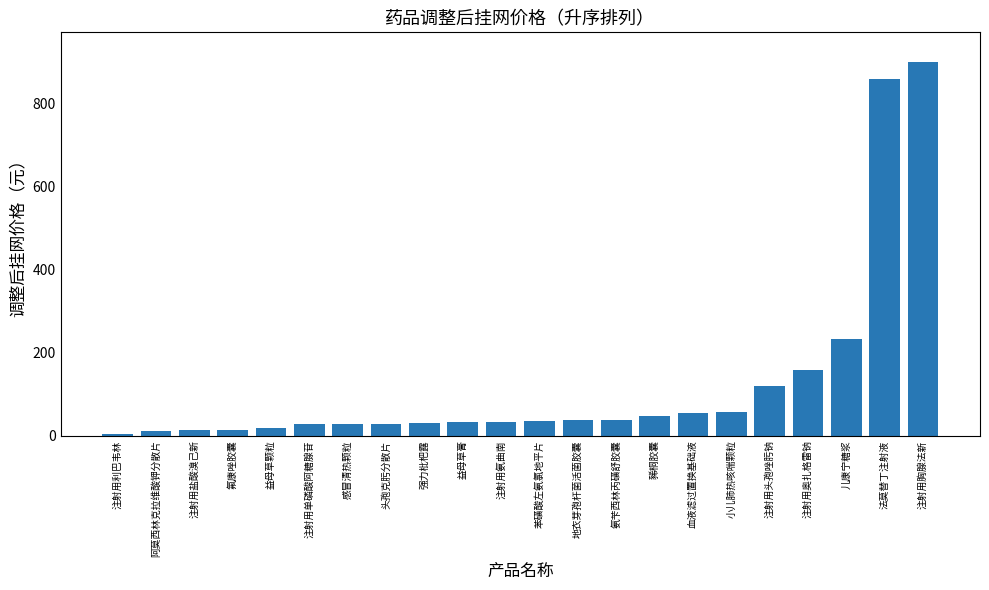

Is it true that the value at 注射用胸腺法新 is 365.2?

False